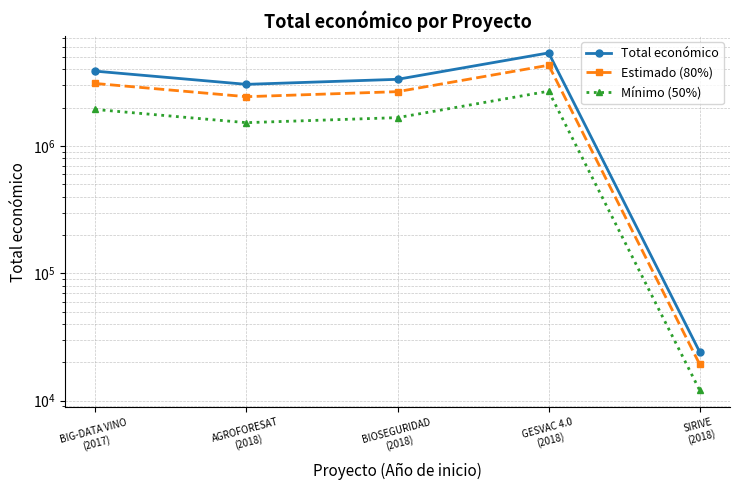

True or false: Mínimo (50%) has a value of 2701801.3 at AGROFORESAT
(2018).

False